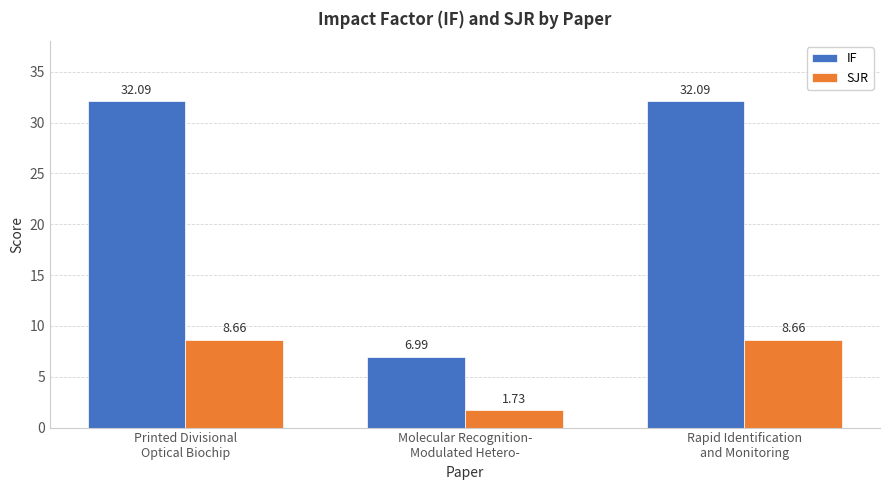

List the series in order of their overall mean, highest first.

IF, SJR